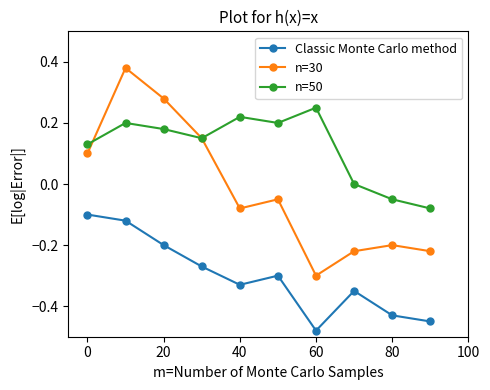

How many lines are shown in the chart?

3